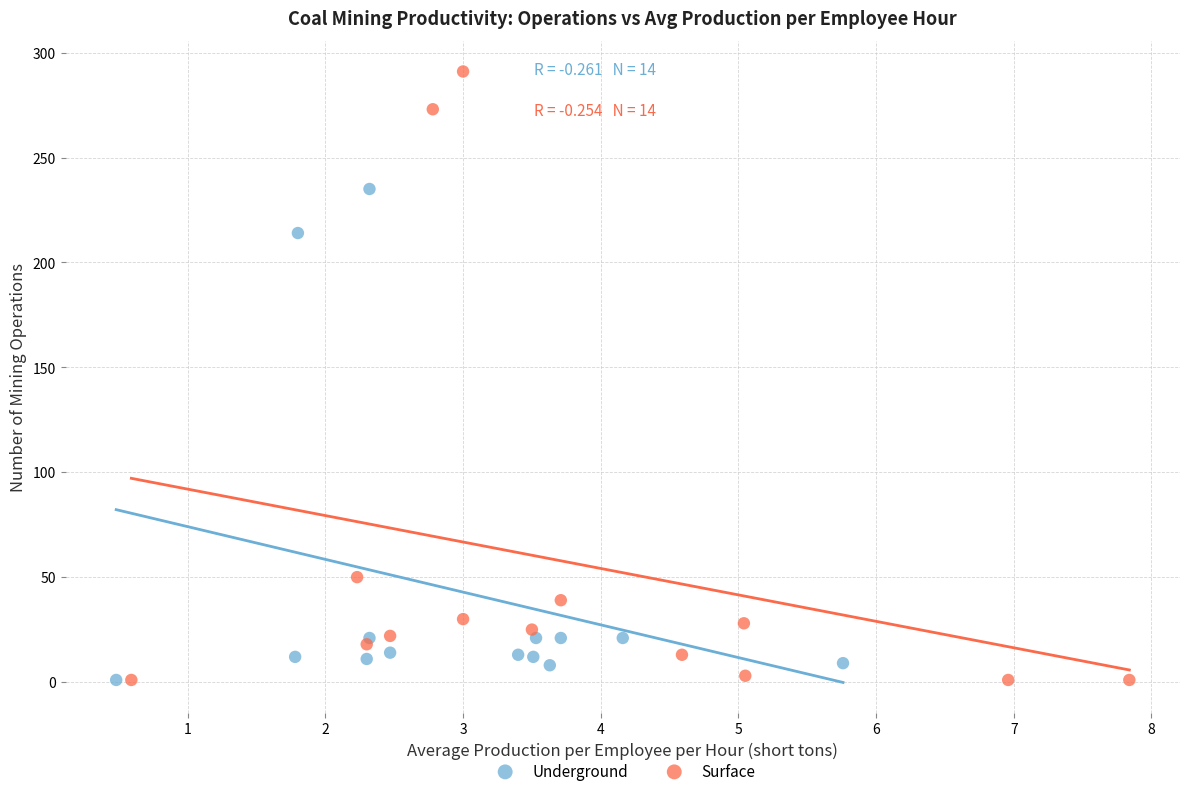

Which series contains the highest Y value?

Surface